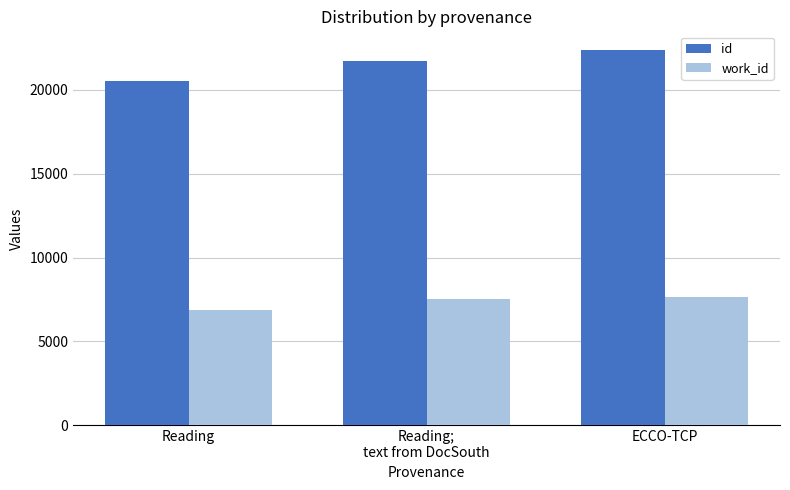

What is the minimum value for work_id?

6894